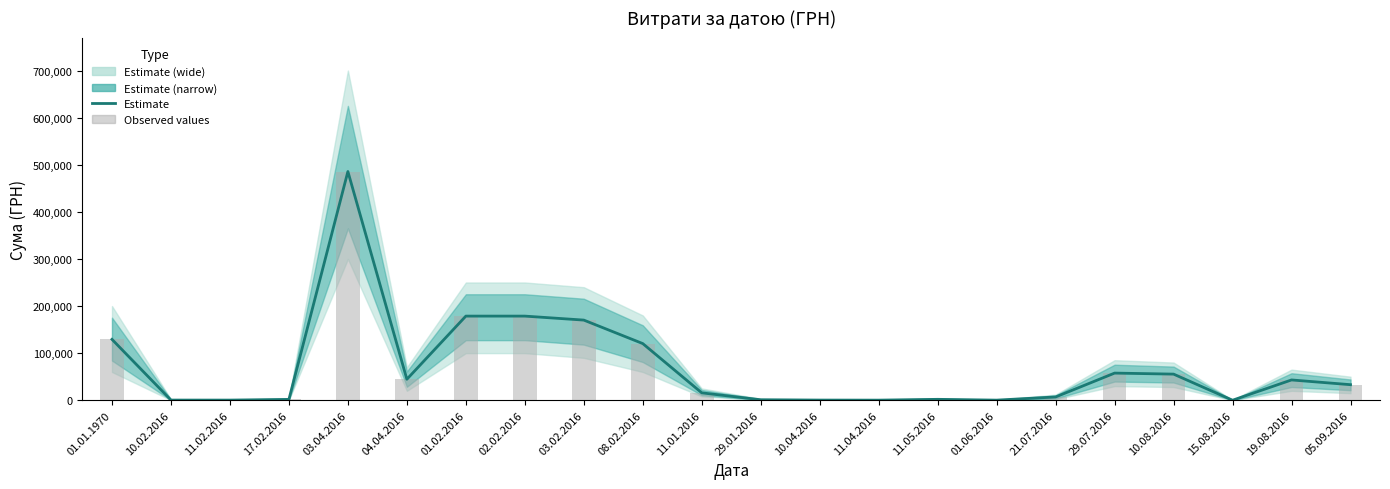

What is the label of the 6th bar from the right?

21.07.2016